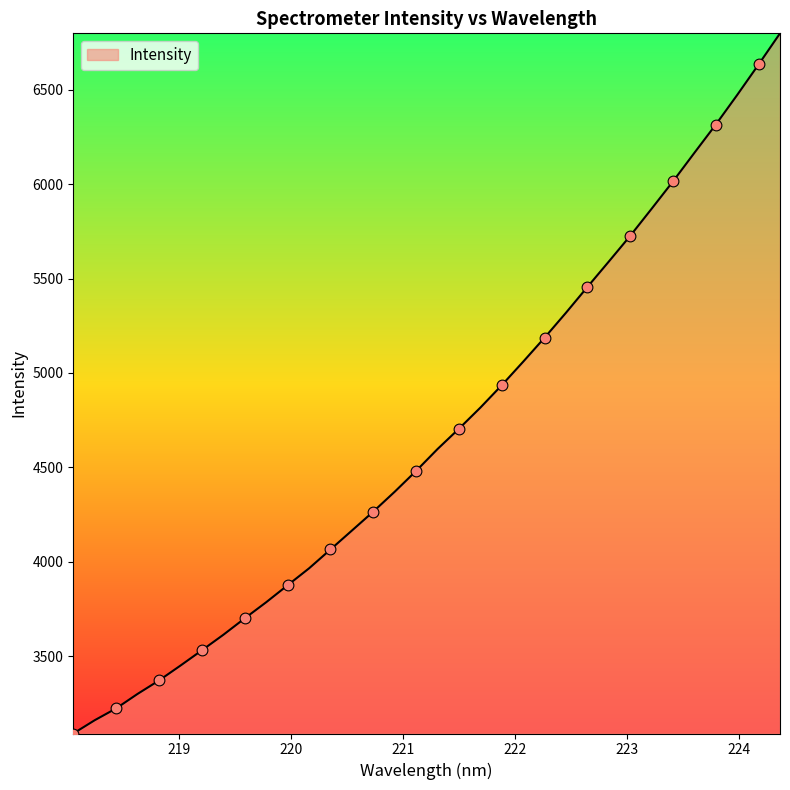

What is the smallest value displayed?

3090.0